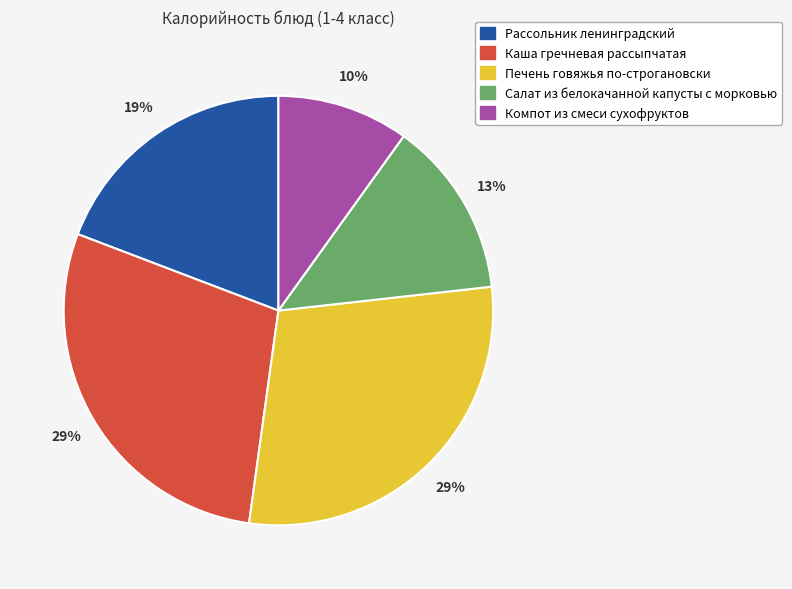

Between Рассольник ленинградский and Компот из смеси сухофруктов, which is larger?

Рассольник ленинградский